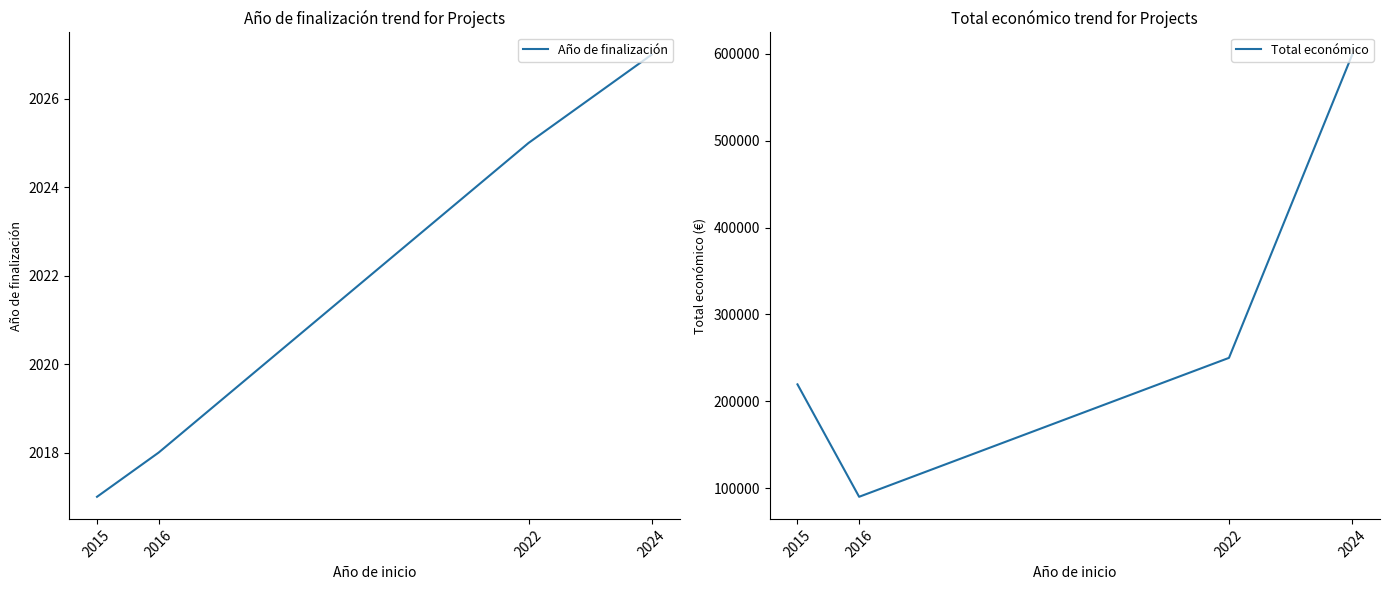

Where is Total económico nearest to the value 344646?

2022